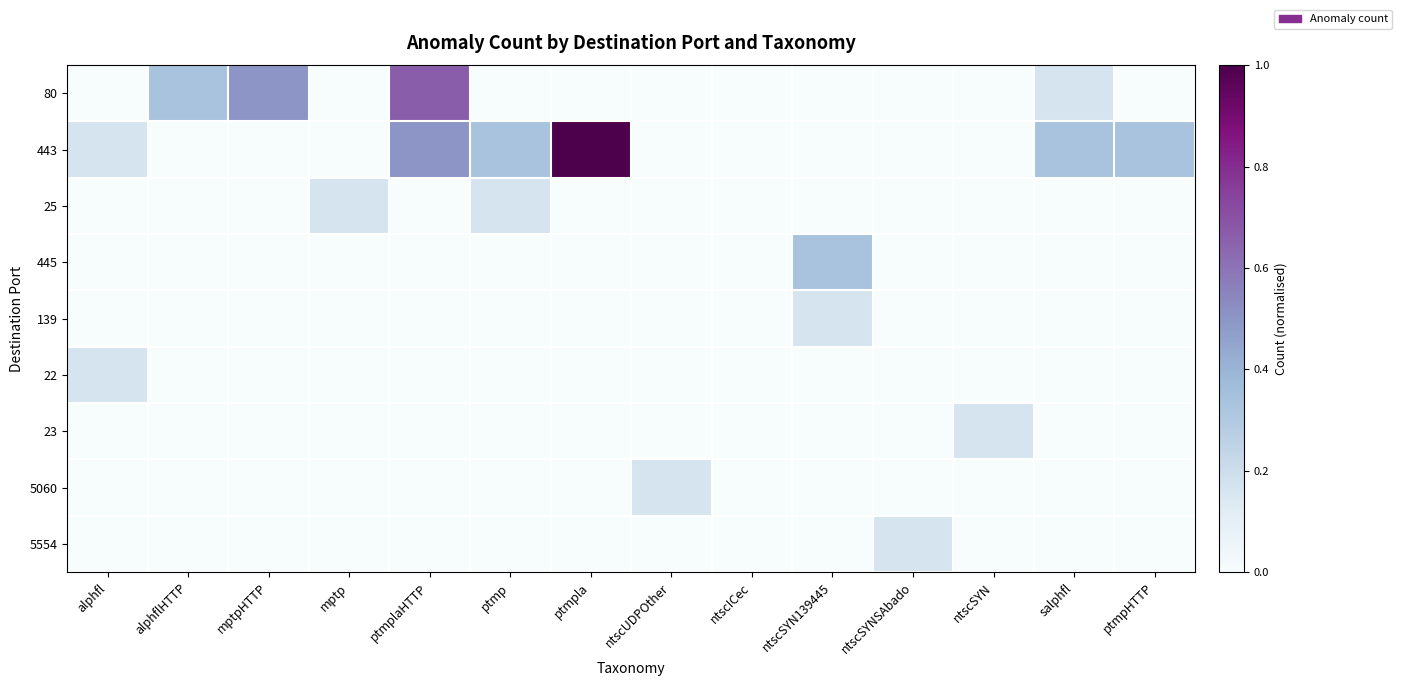

Rank the series at ptmpHTTP from lowest to highest value.

80, 25, 445, 139, 22, 23, 5060, 5554, 443